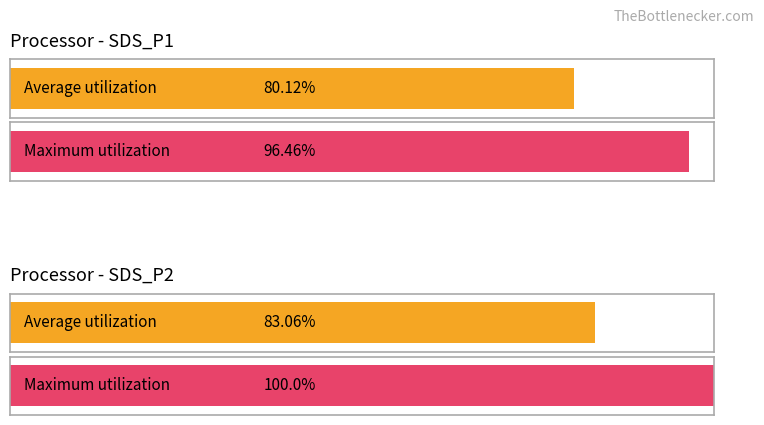

How many data points does each series have?

2